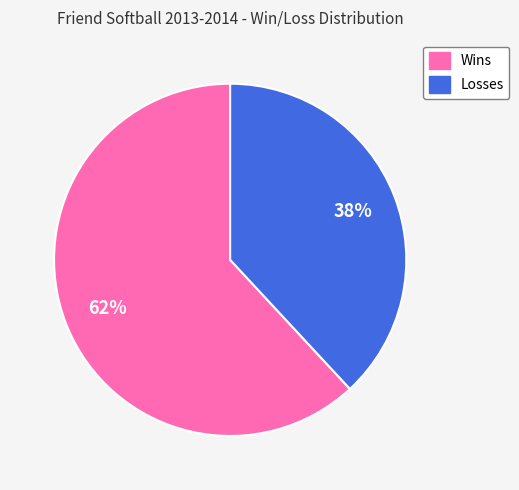

Which slice is the largest?

Wins